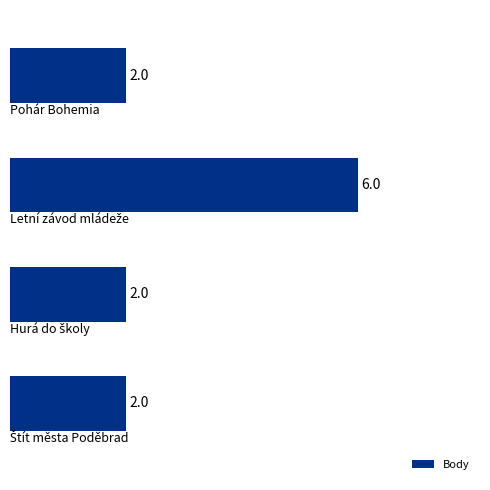

Count the number of data series in this chart.

1